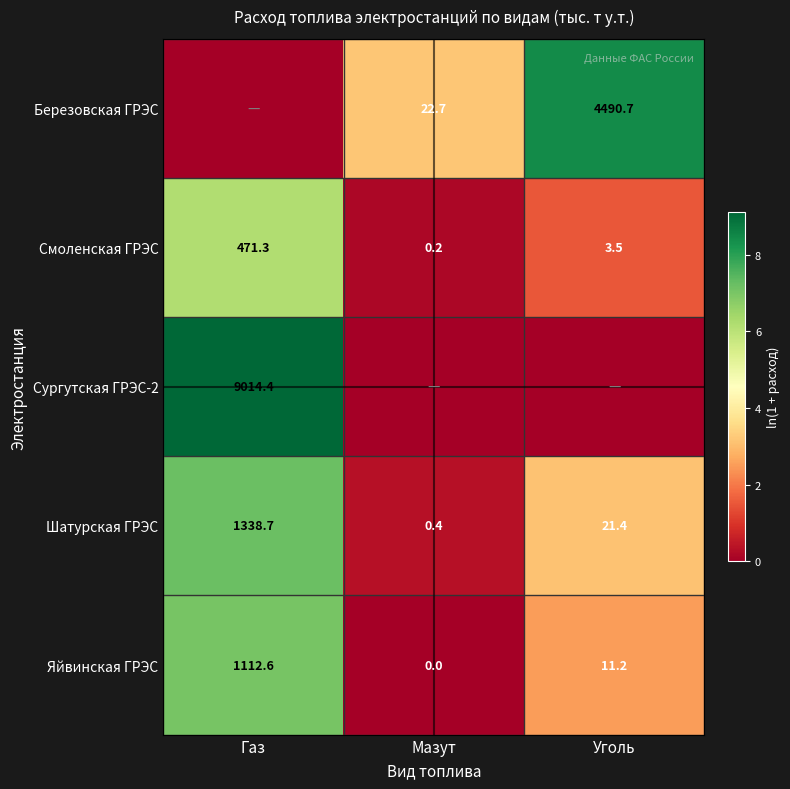

True or false: Яйвинская ГРЭС has a value of 0.0 at Мазут.

True